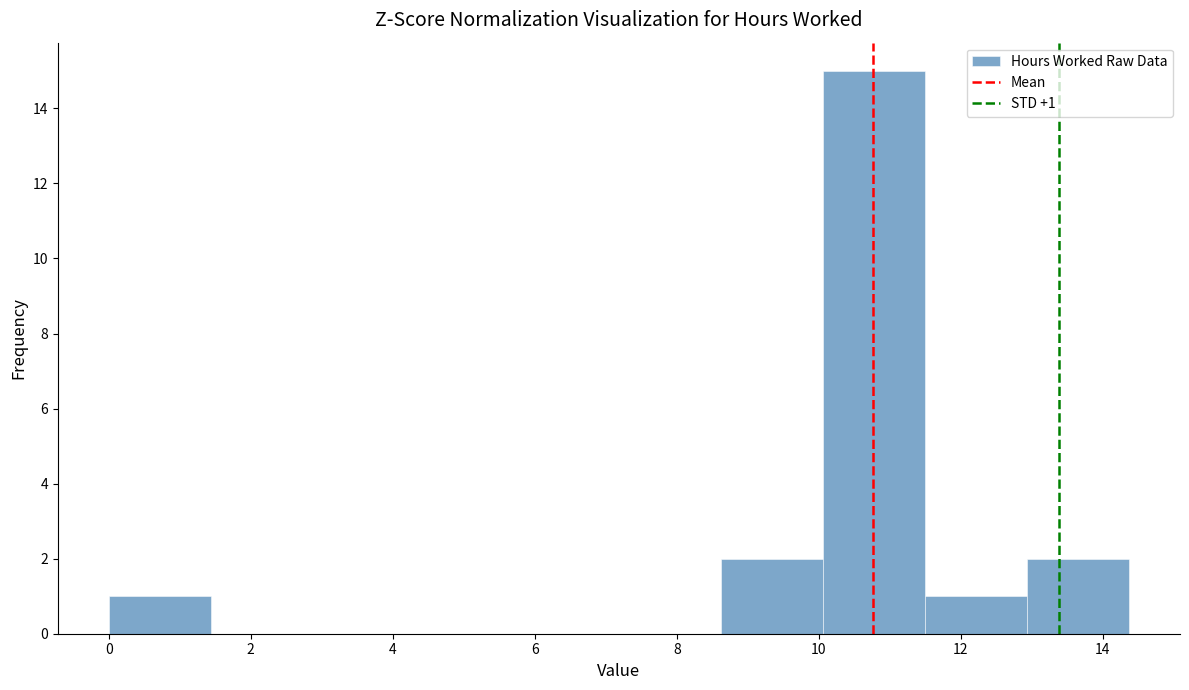

Over which range of the x-axis is the bar tallest?

10.0 to 11.4